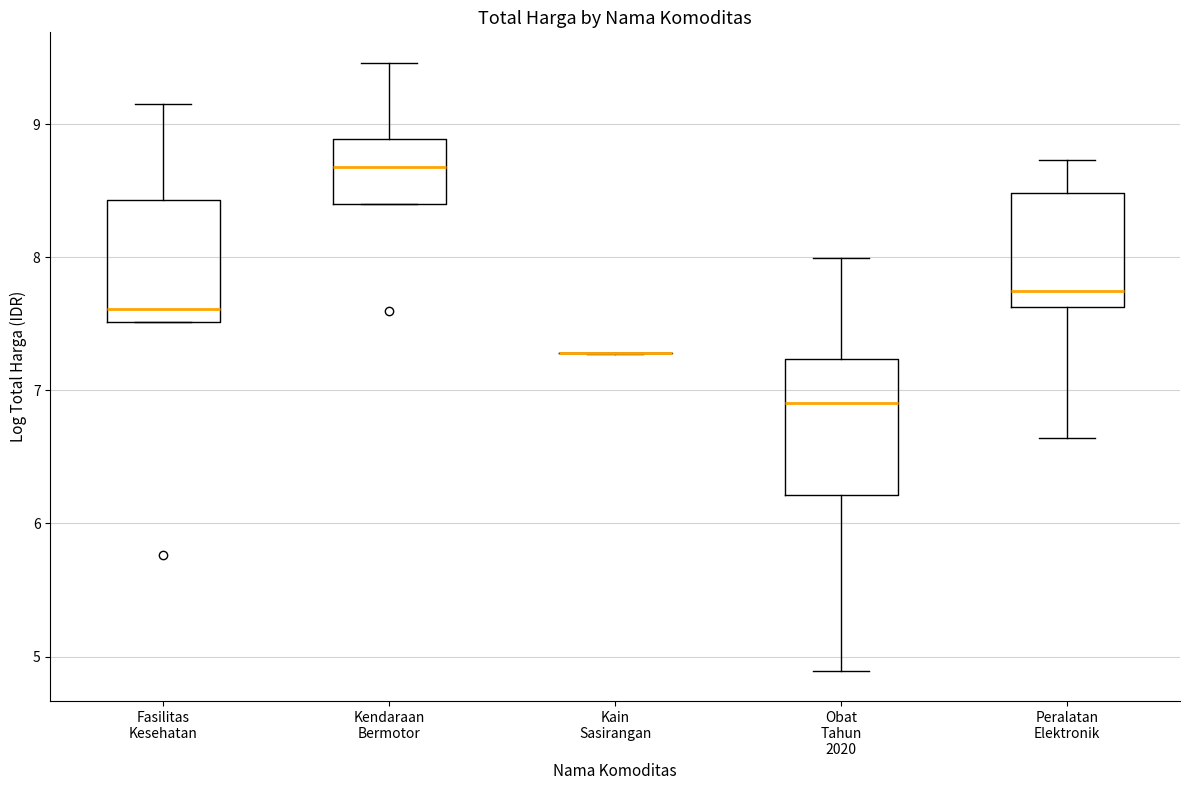

Where does the median line of the box for Peralatan Elektronik sit on the y-axis? The values are not printed on the chart, so give them approximately, as read against the axis.

7.7